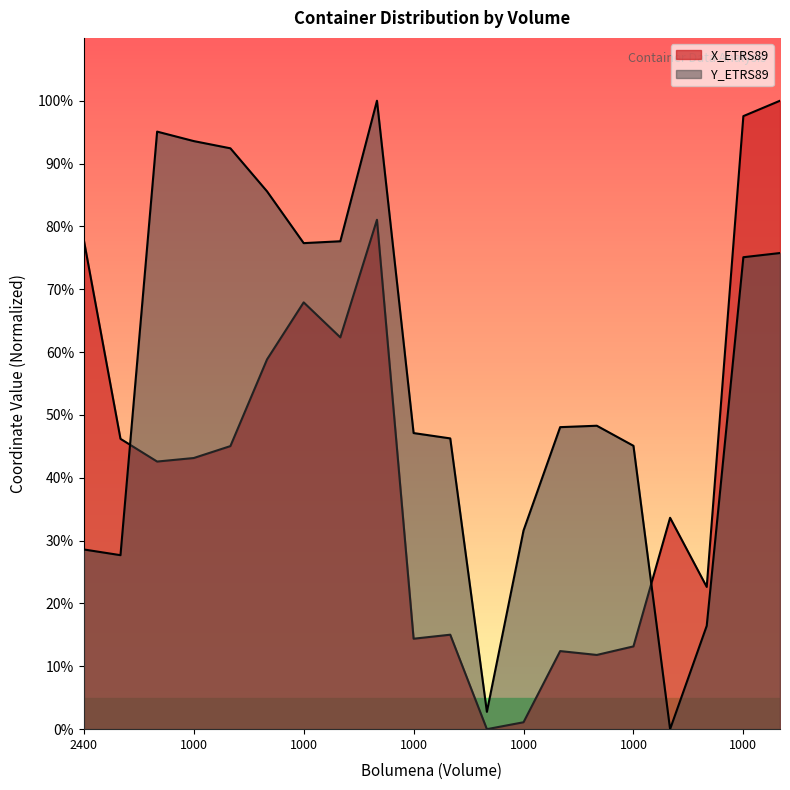

How many times do X_ETRS89 and Y_ETRS89 cross each other?

2